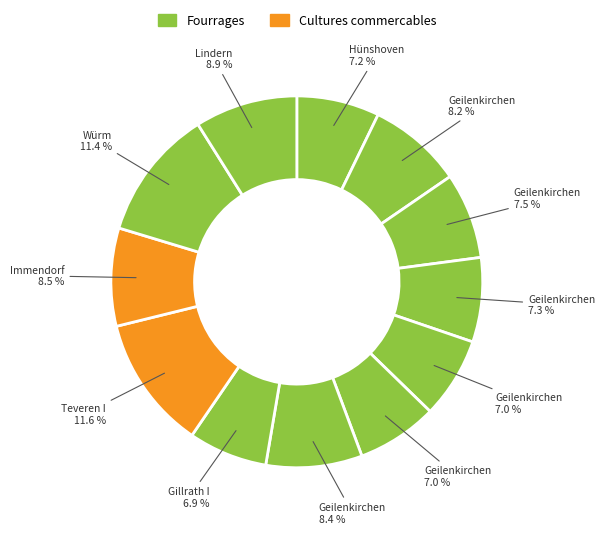

How many segments does this pie chart have?

12